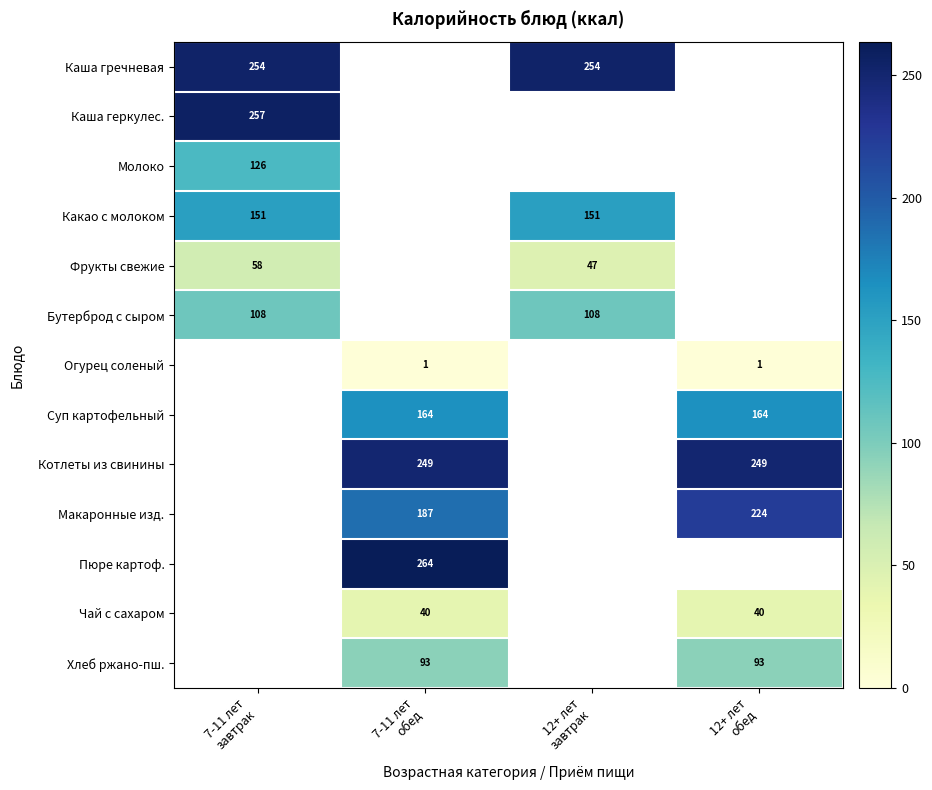

The value of Какао с молоком at 12+ лет завтрак is 151.4. True or false?

True